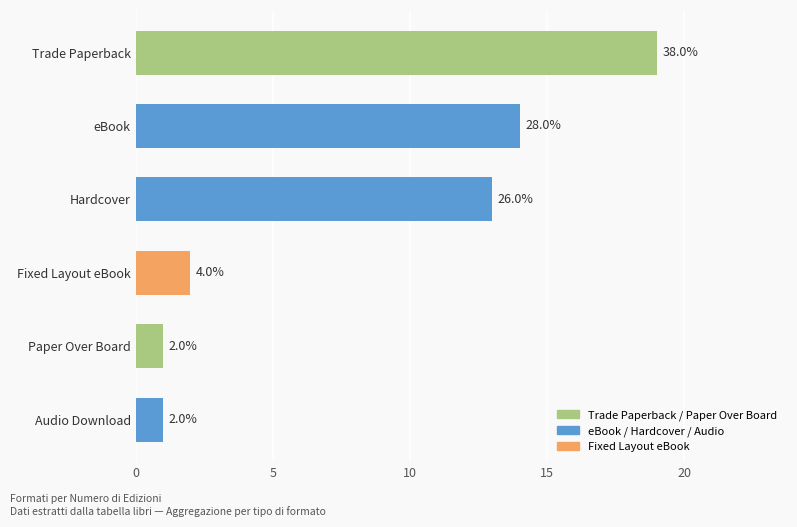

Is it true that the value at eBook is 14?

True